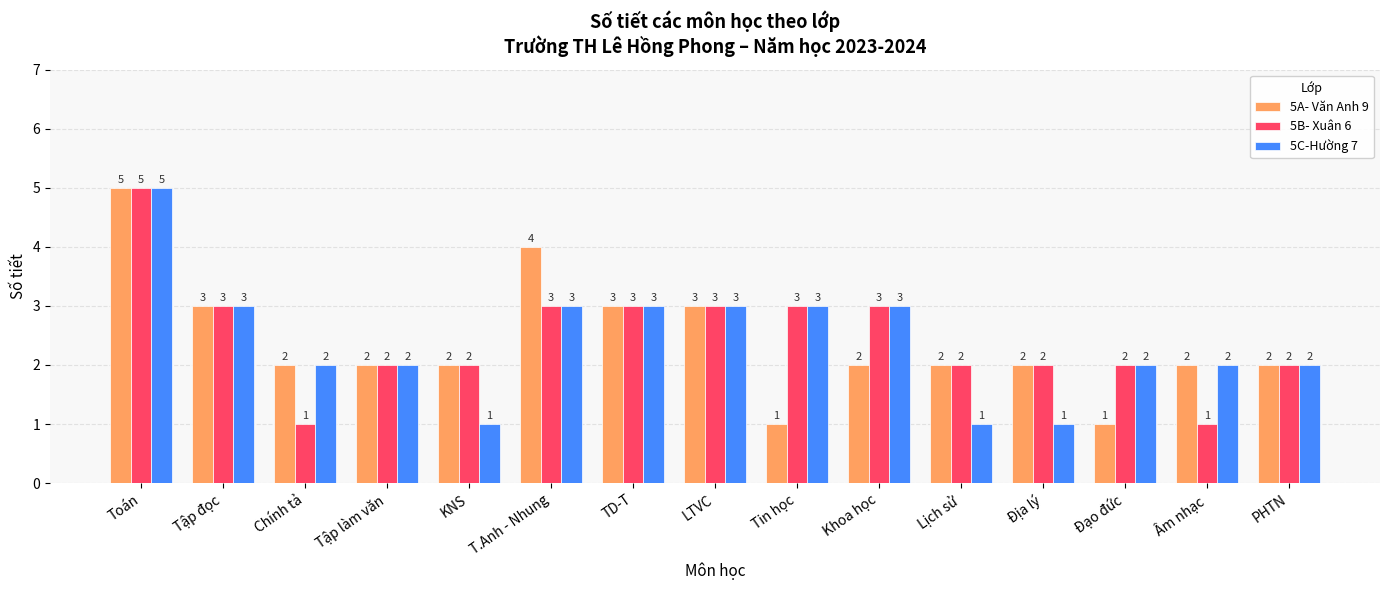

Reading left to right, extract all data points from this chart.

5A- Văn Anh 9: Toán=5	Tập đọc=3	Chính tả=2	Tập làm văn=2	KNS=2	T.Anh - Nhung=4	TD-T=3	LTVC=3	Tin học=1	Khoa học=2	Lịch sử=2	Địa lý=2	Đạo đức=1	Âm nhạc=2	PHTN=2
5B- Xuân 6: Toán=5	Tập đọc=3	Chính tả=1	Tập làm văn=2	KNS=2	T.Anh - Nhung=3	TD-T=3	LTVC=3	Tin học=3	Khoa học=3	Lịch sử=2	Địa lý=2	Đạo đức=2	Âm nhạc=1	PHTN=2
5C-Hường 7: Toán=5	Tập đọc=3	Chính tả=2	Tập làm văn=2	KNS=1	T.Anh - Nhung=3	TD-T=3	LTVC=3	Tin học=3	Khoa học=3	Lịch sử=1	Địa lý=1	Đạo đức=2	Âm nhạc=2	PHTN=2